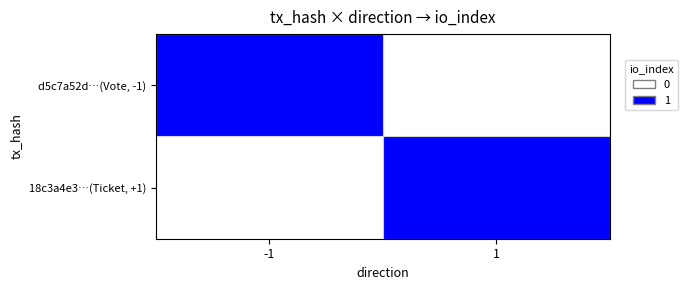

Which series has the largest range (max minus min)?

d5c7a52d…(Vote, -1)